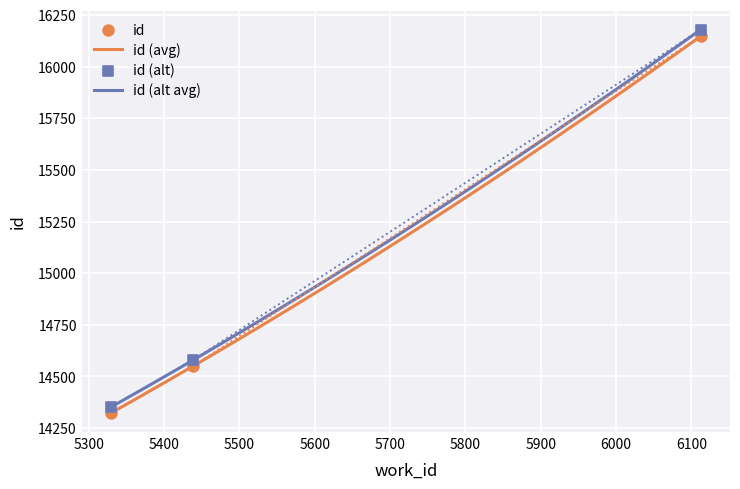

Which has a higher value, 5439 or 5330?

5439